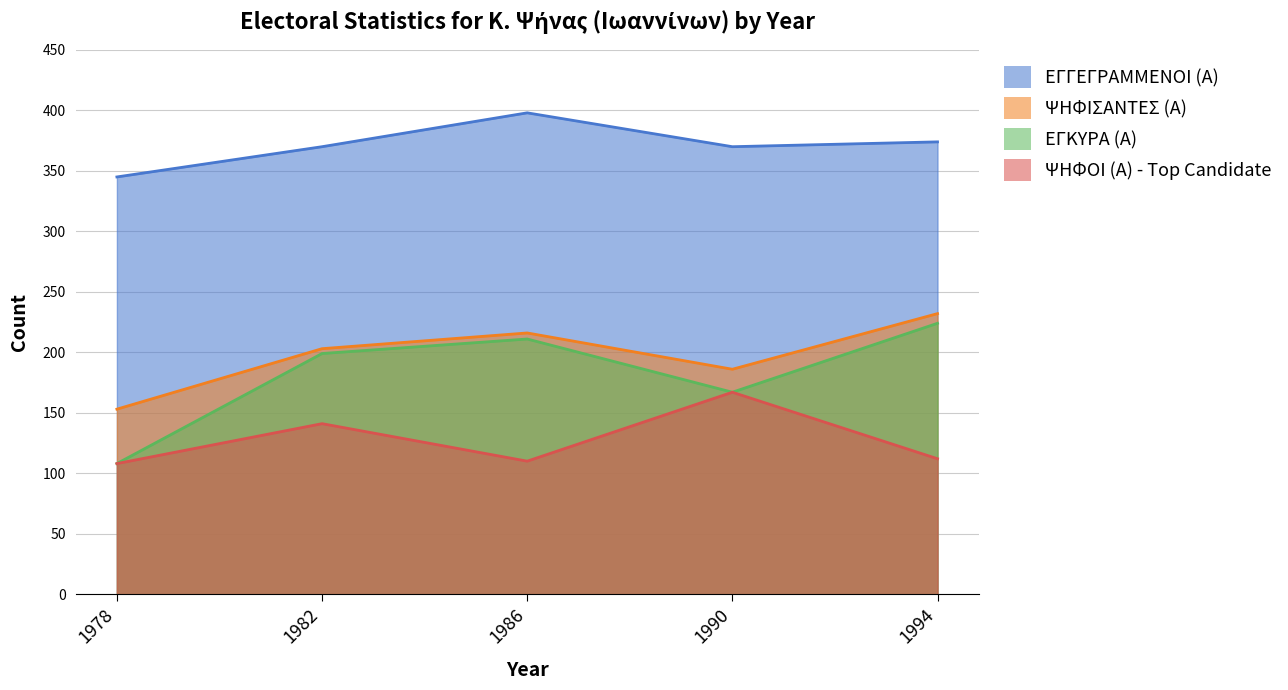

How many data points in ΨΗΦΙΣΑΝΤΕΣ (Α) are less than 203?

2